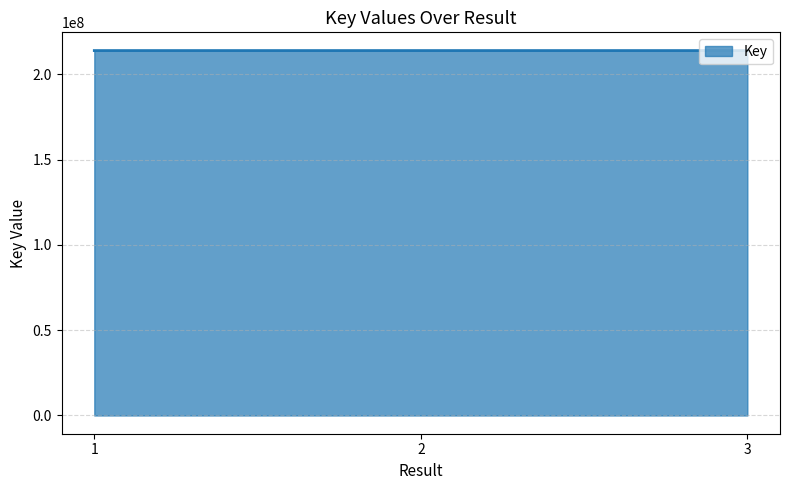

What is the smallest value displayed?

213961659